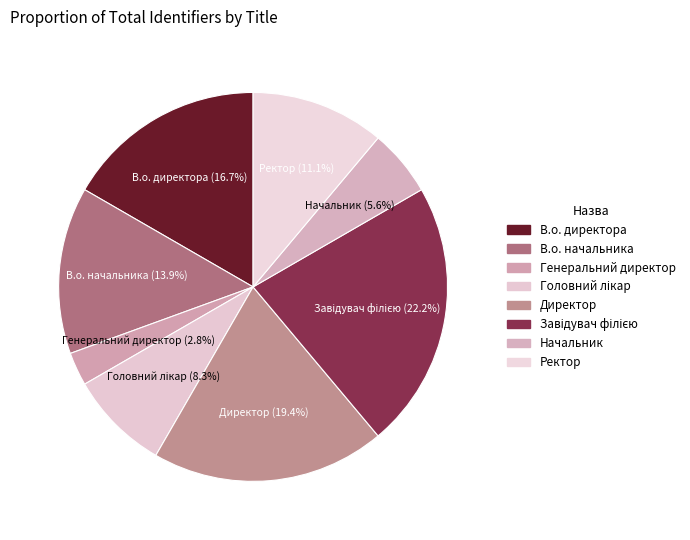

True or false: Начальник accounts for 1% of the total.

False